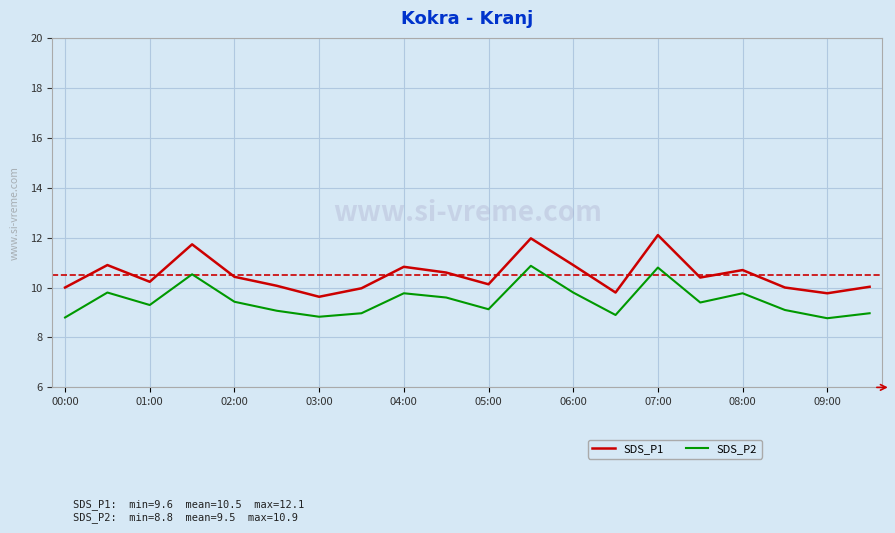

Which series has the widest spread of values?

SDS_P1